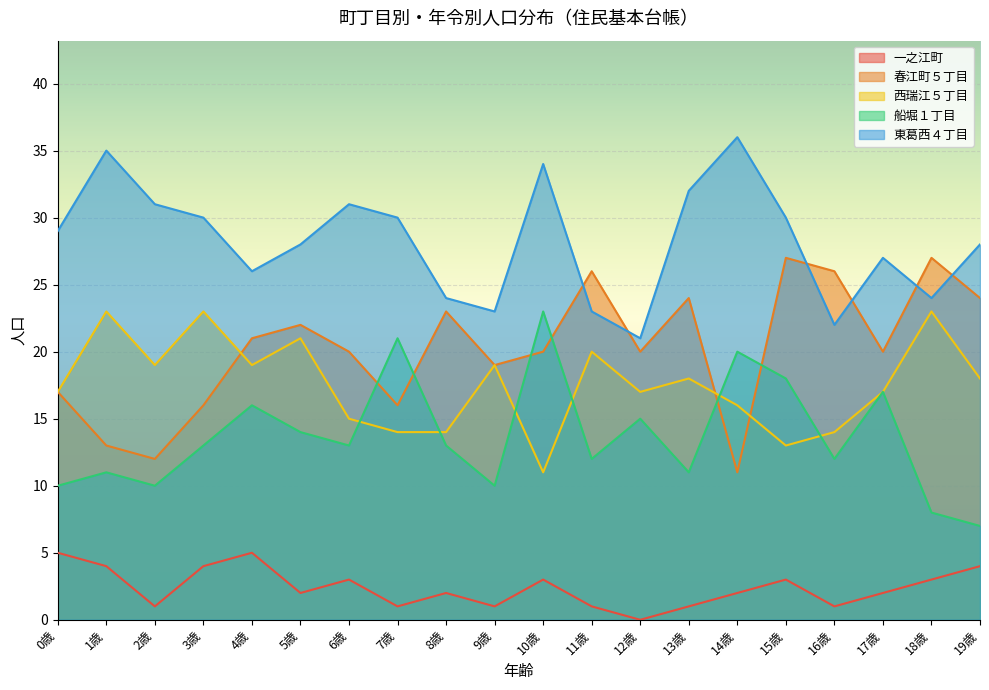

Does the chart display data point markers on the line(s)?

No